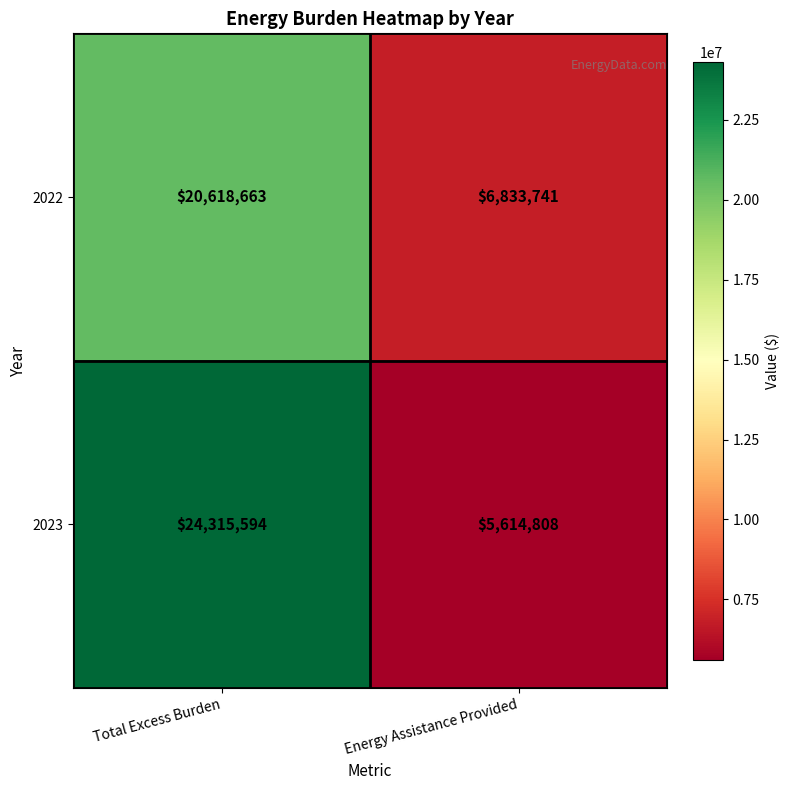

What is the difference between the 2023 values at Total Excess Burden and Energy Assistance Provided?

18700786